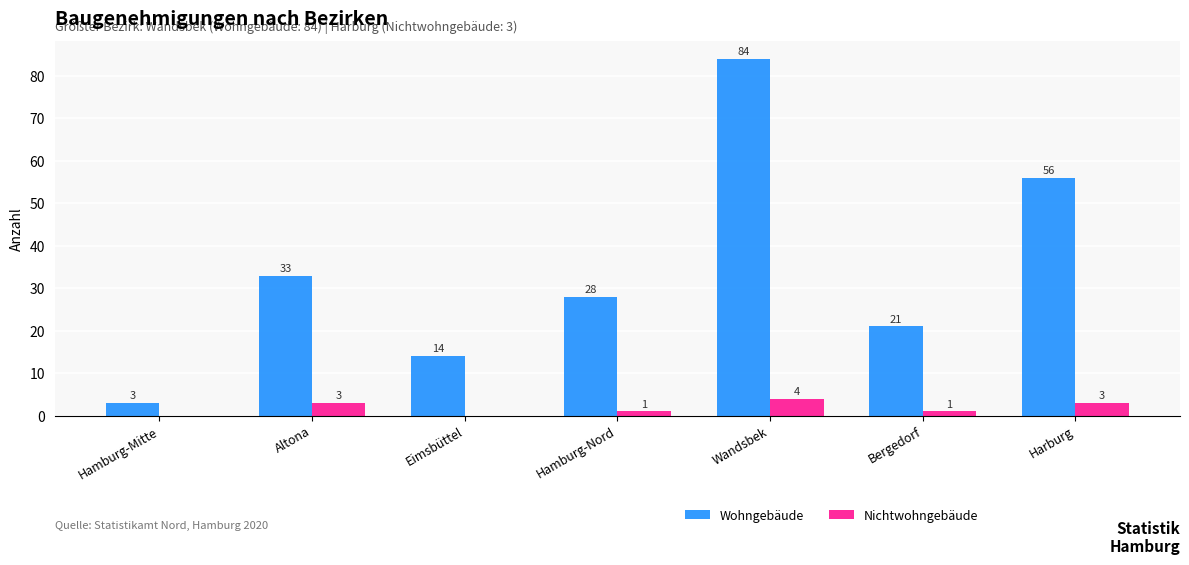

At which label does Wohngebäude first exceed 28?

Altona